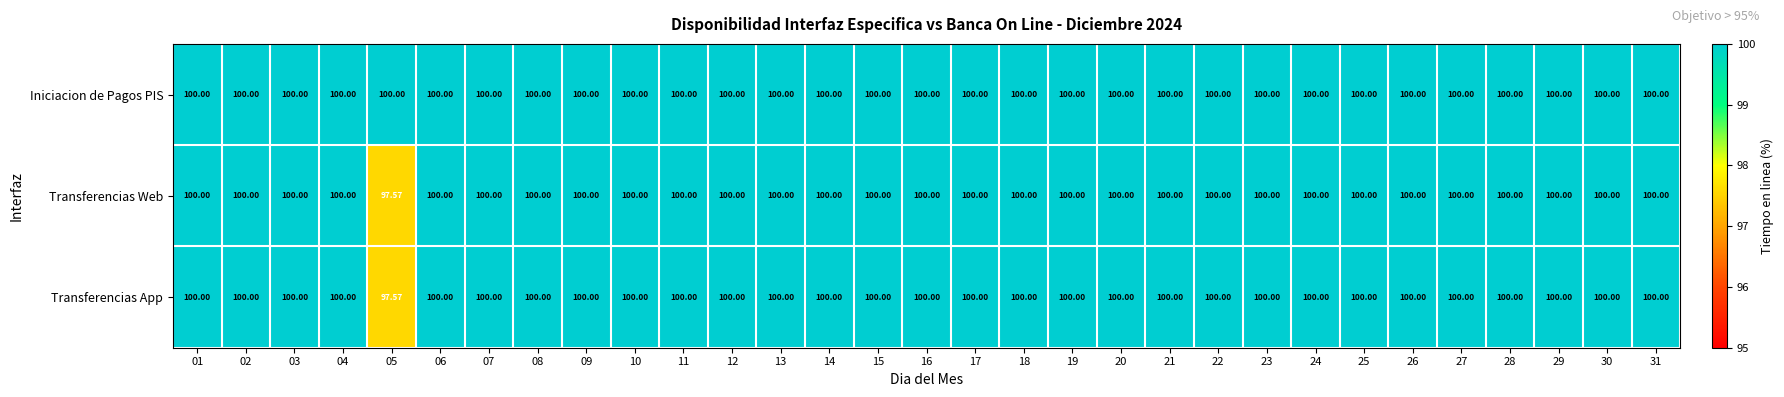

How many distinct data groups are displayed?

3